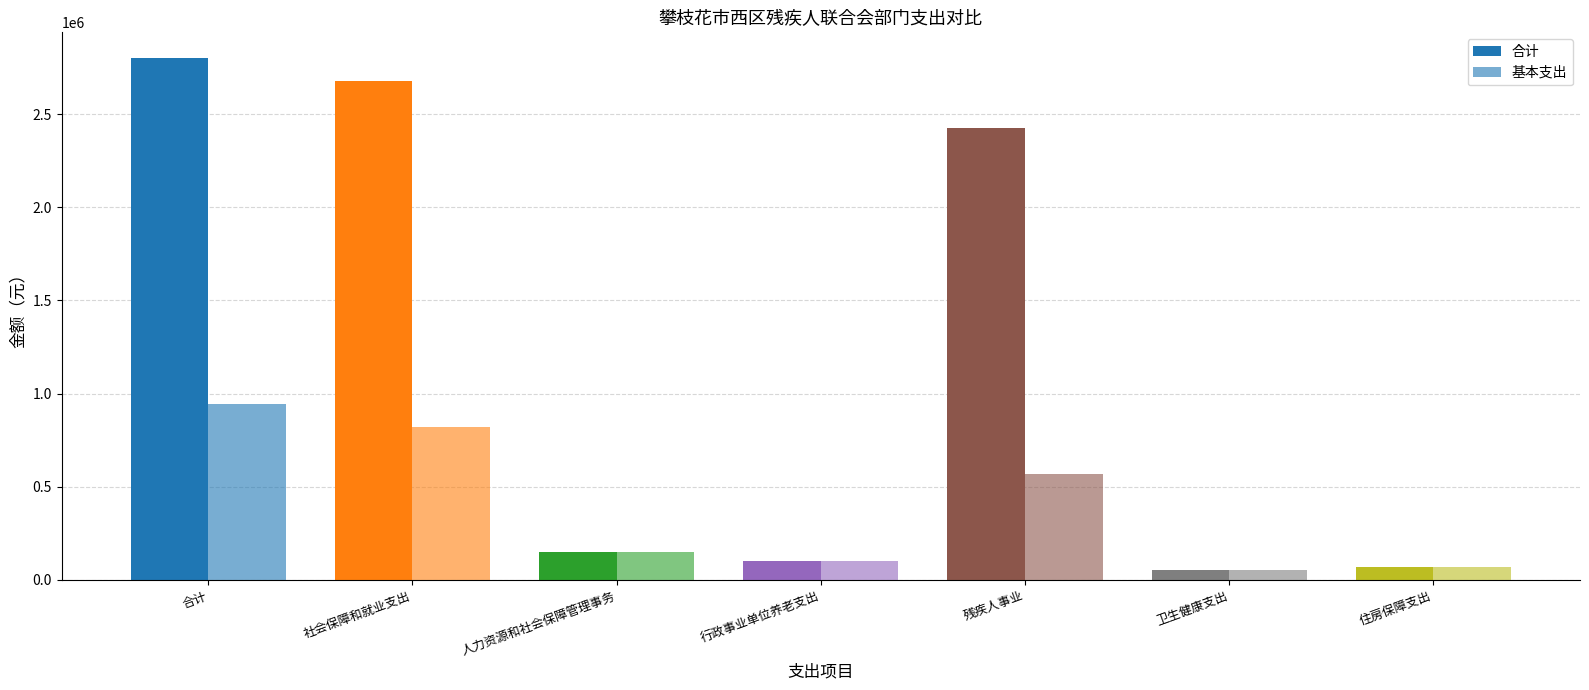

The 基本支出 series shows 70660.0 at 住房保障支出. True or false?

True